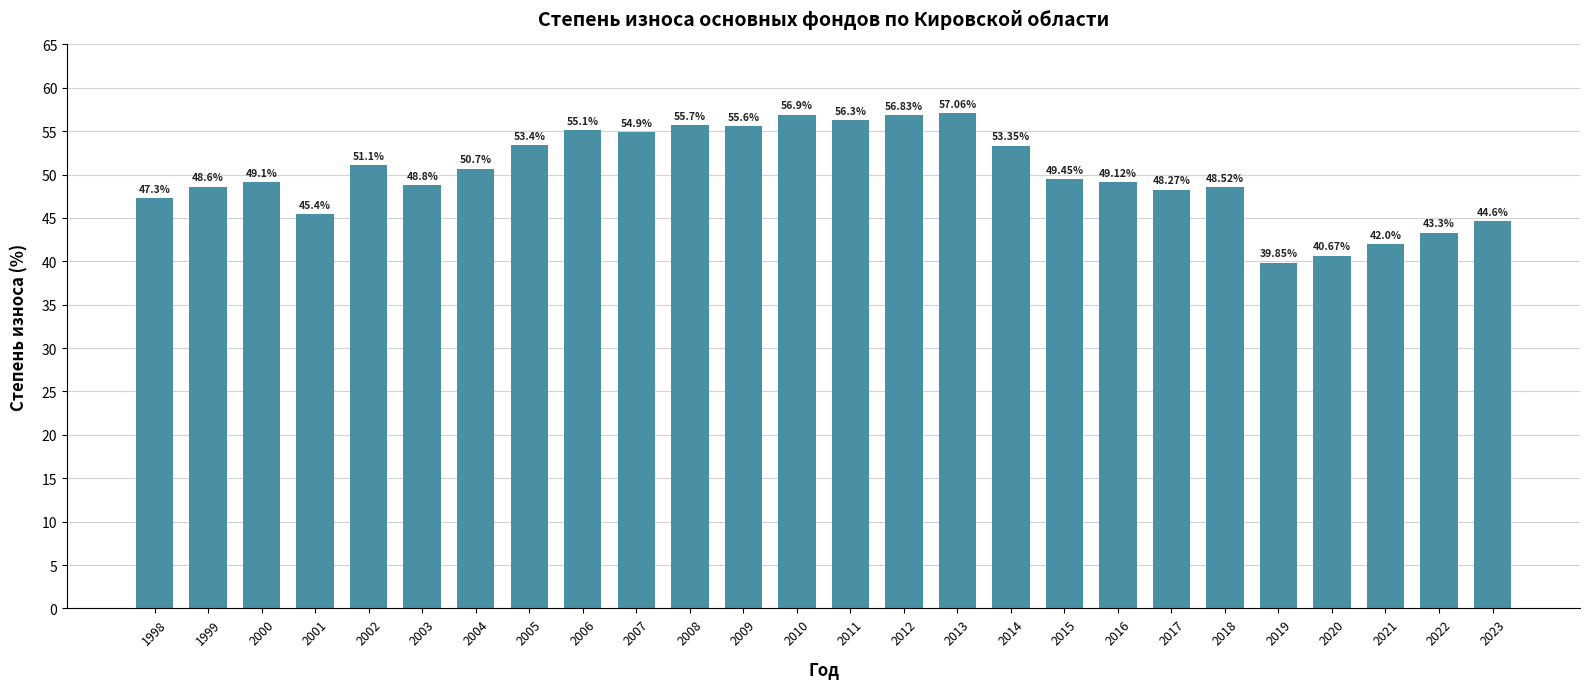

Is it true that the value at 2014 is 94.8?

False